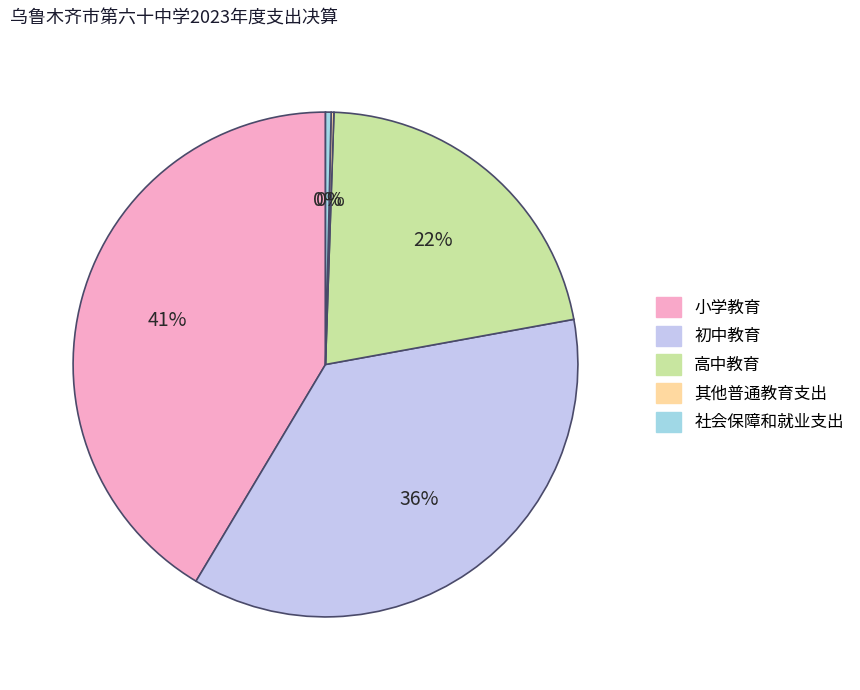

What percentage is the 初中教育 slice, to the nearest percent?

36%